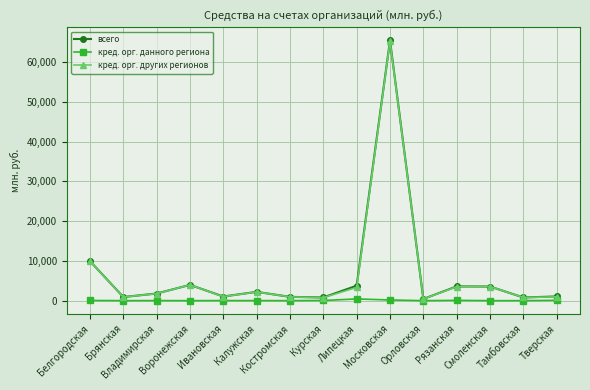

Which category has the highest value in the кред. орг. других регионов series?

Московская